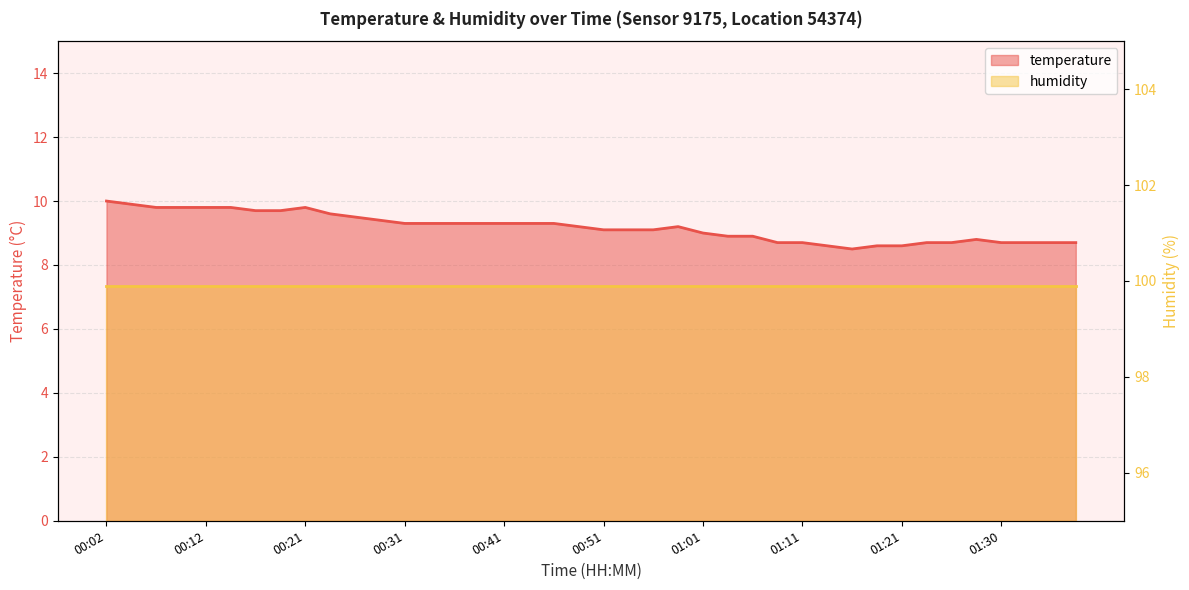

What is the approximate value at 01:21?

8.6